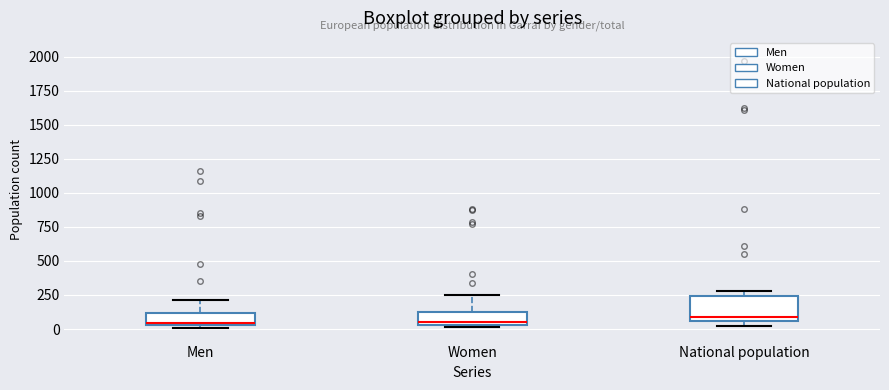

Where does the median line of the box for National population sit on the y-axis? The values are not printed on the chart, so give them approximately, as read against the axis.

100